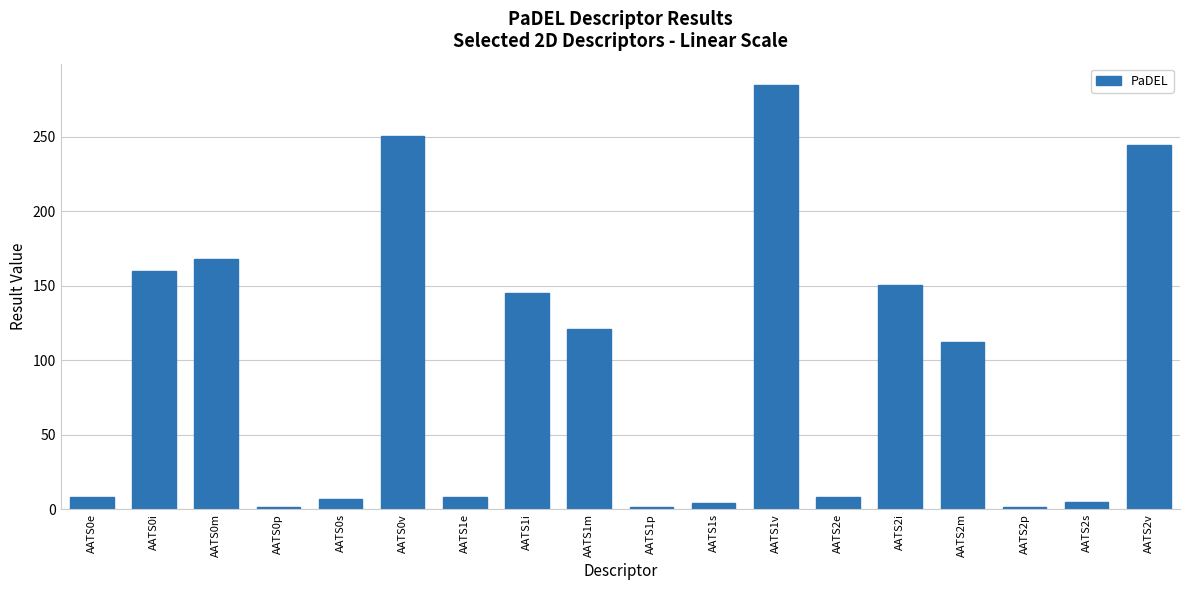

What is the value of the 1st bar from the left?

8.4